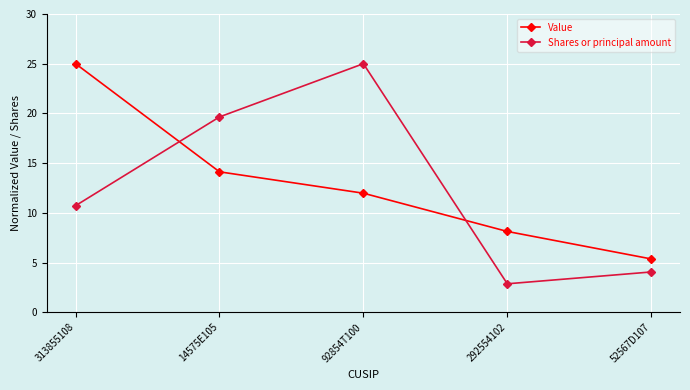

Which series has the widest spread of values?

Shares or principal amount